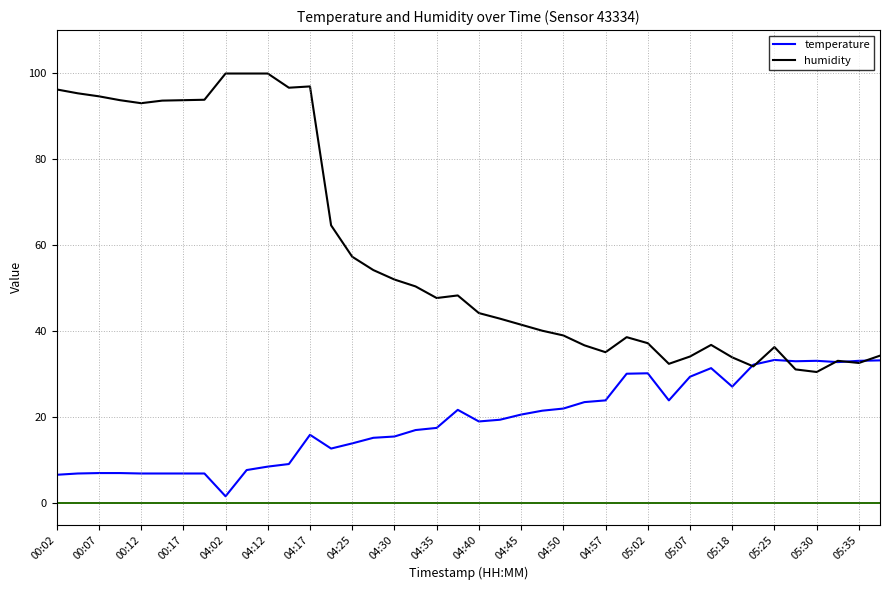

Which series has the widest spread of values?

humidity